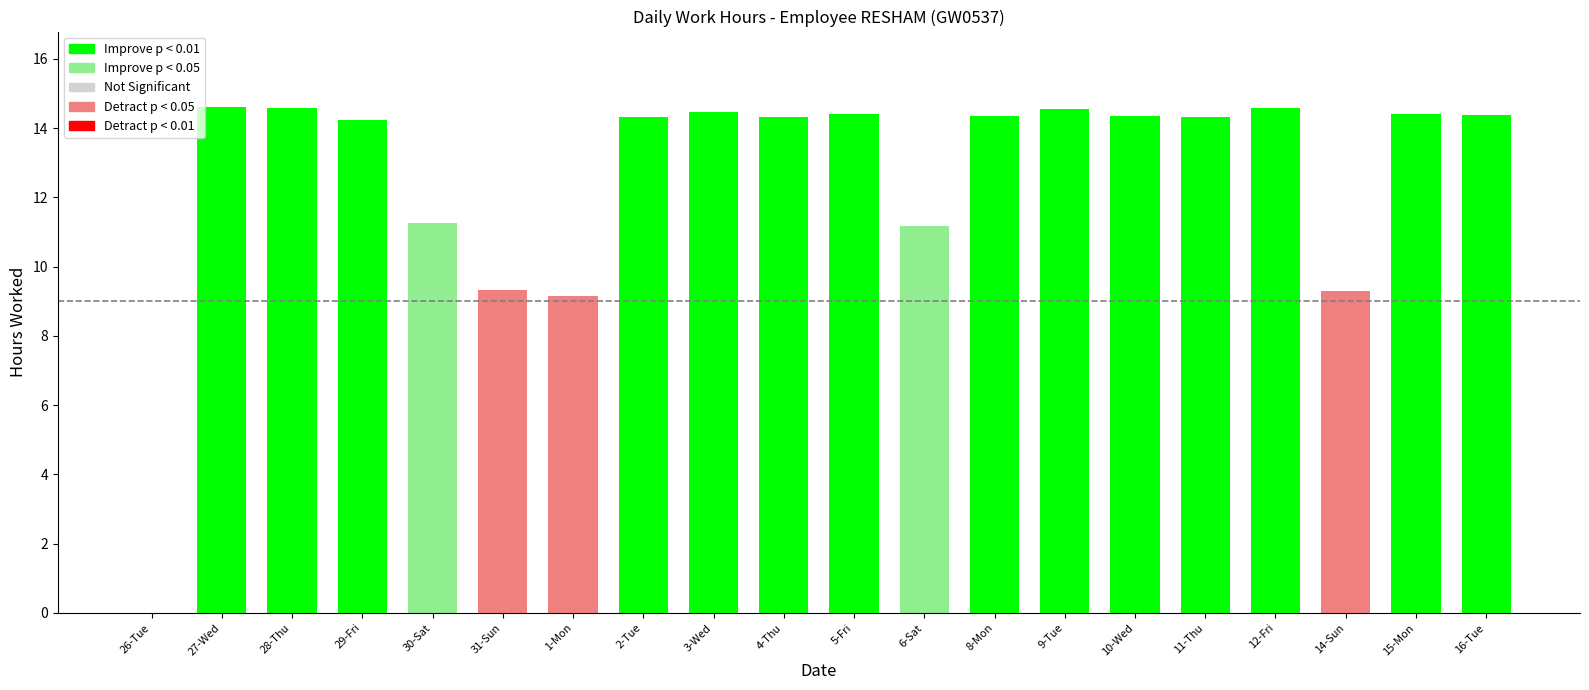

What is the maximum value shown in the chart?

14.6